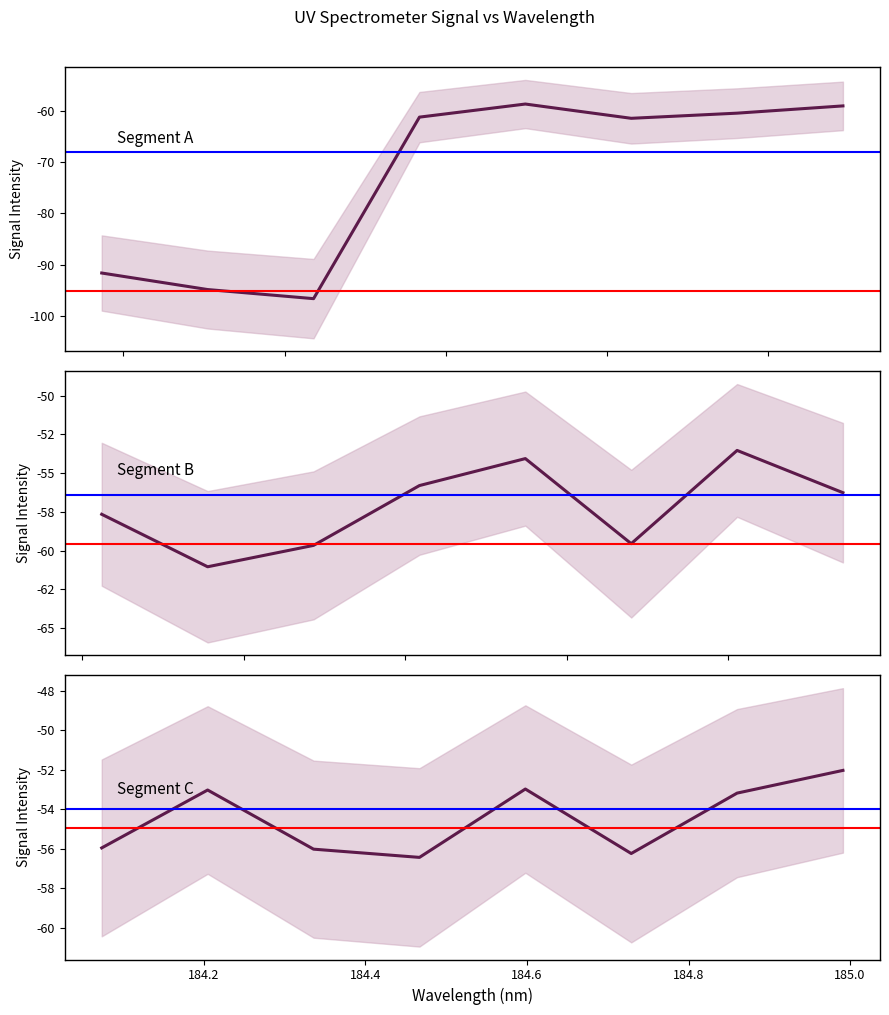

What is the difference between the Segment C values at 184.2 and 184.8?

0.1